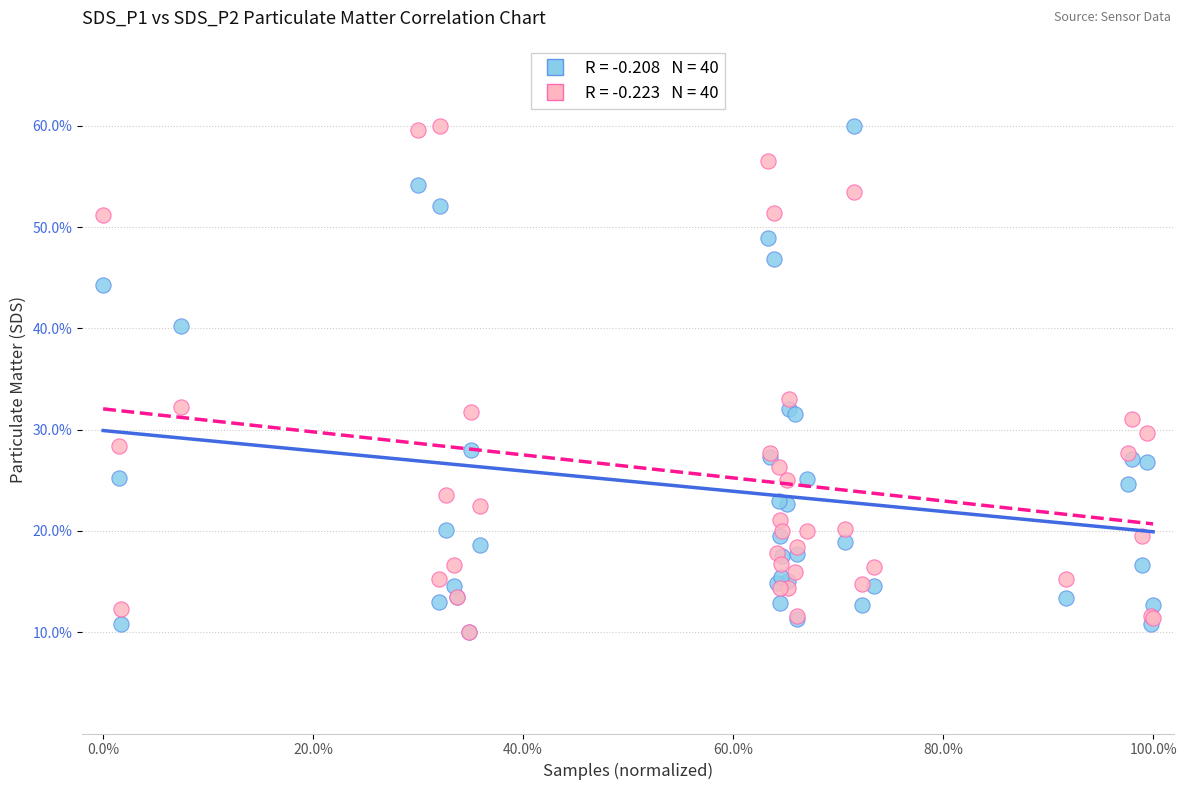

Across all series, what Y value is closest to 35?

33.1